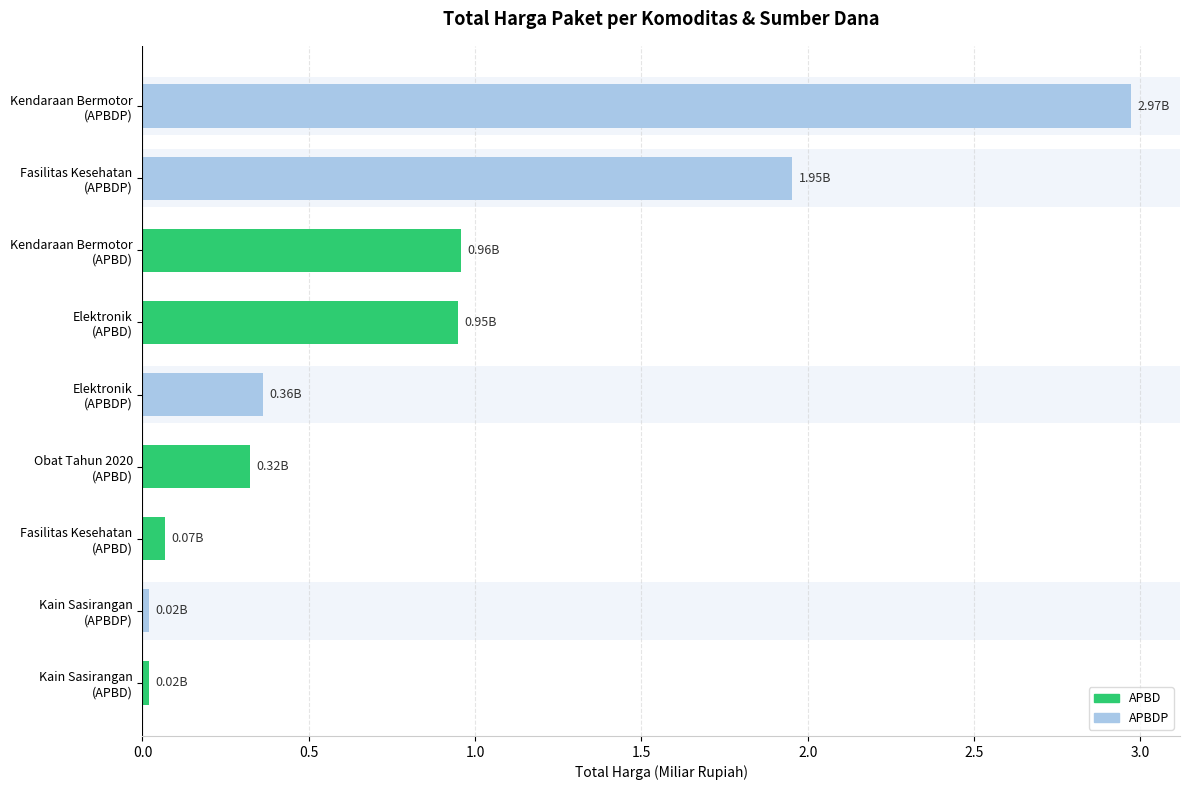

What is the difference between the maximum and minimum values?

3.0